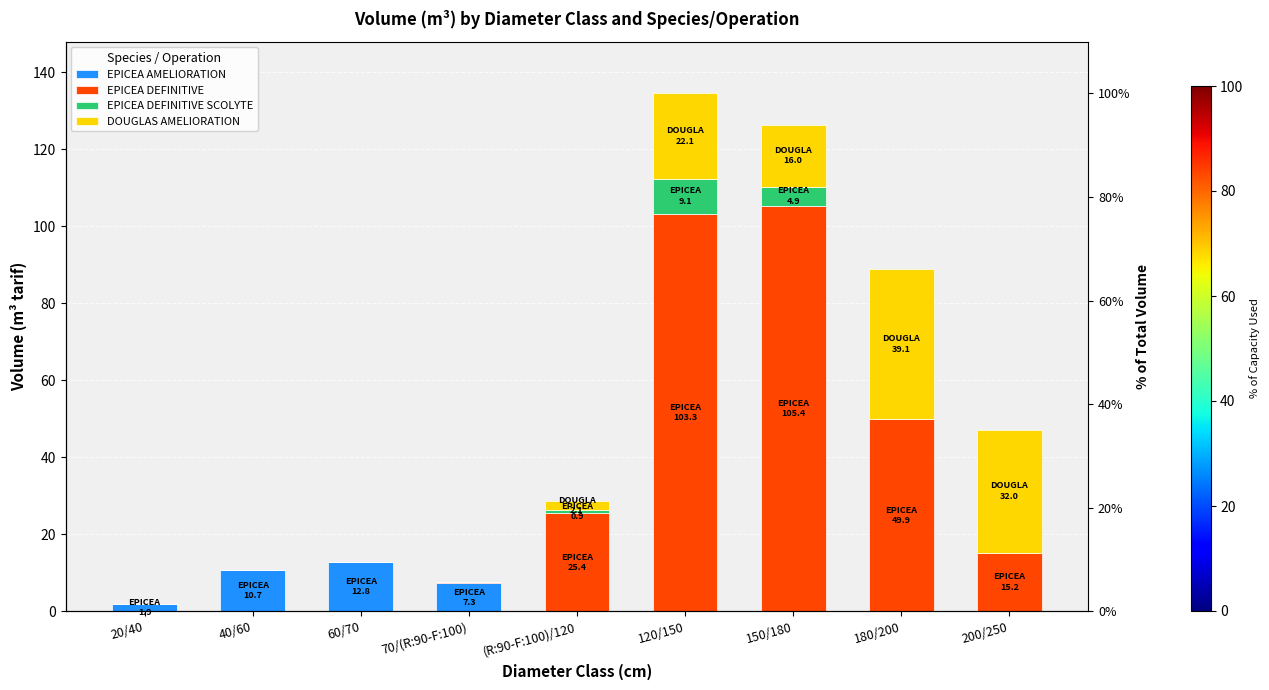

Which series has the largest range (max minus min)?

EPICEA DEFINITIVE